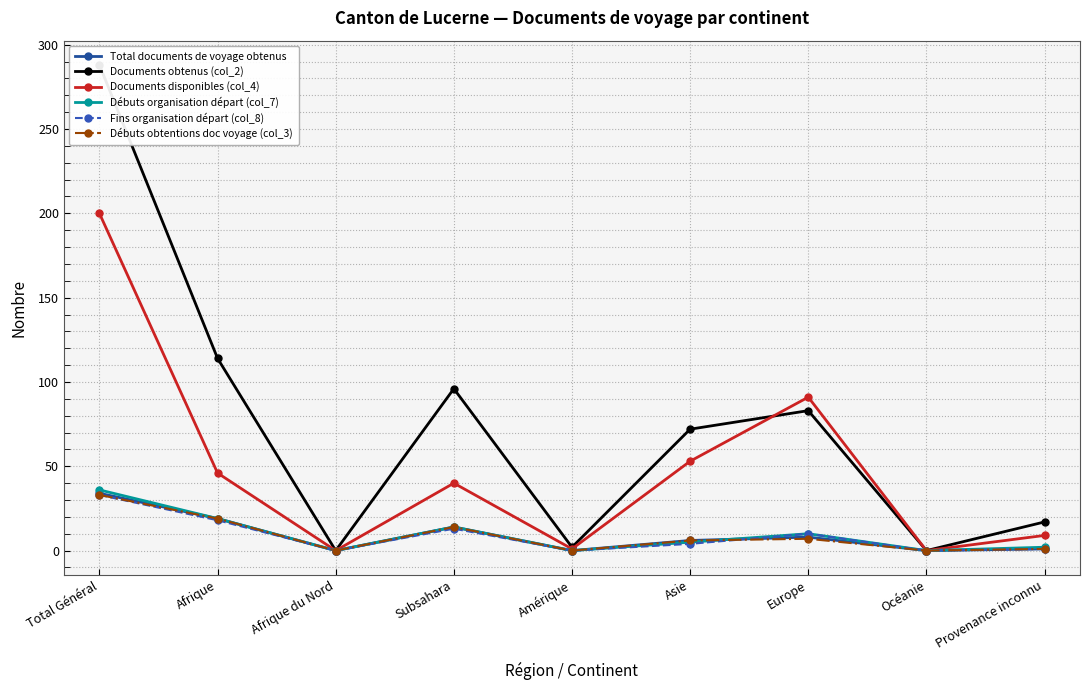

How many interior local valleys does the Fins organisation départ (col_8) series have?

3